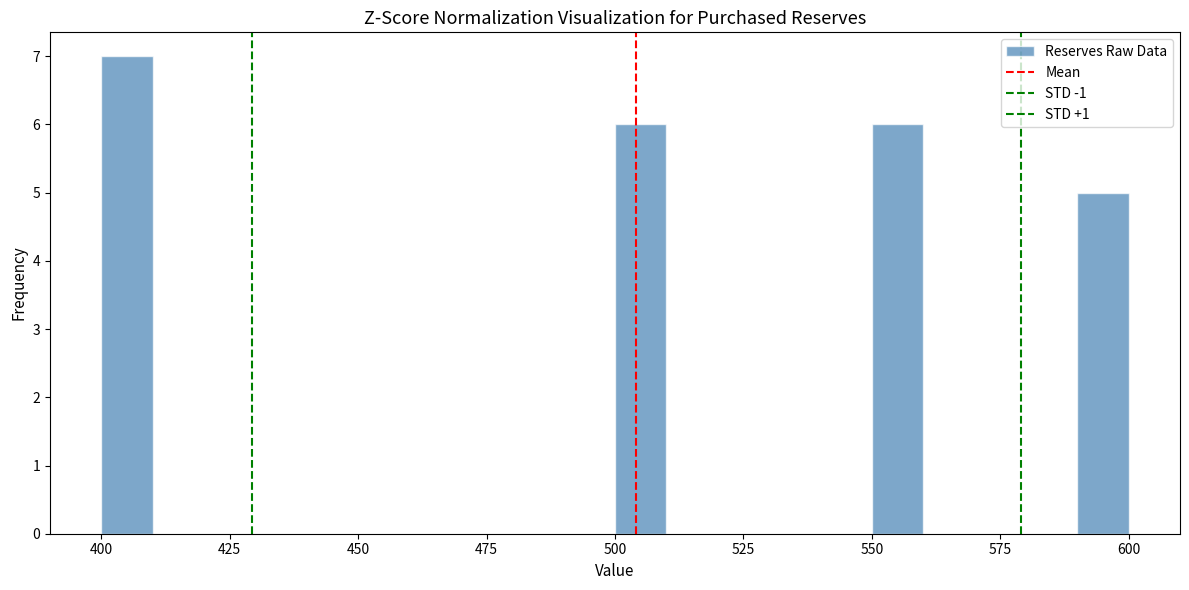

Around what value on the x-axis is the tallest bar? Give the approximate position of its centre, as read against the axis.

405